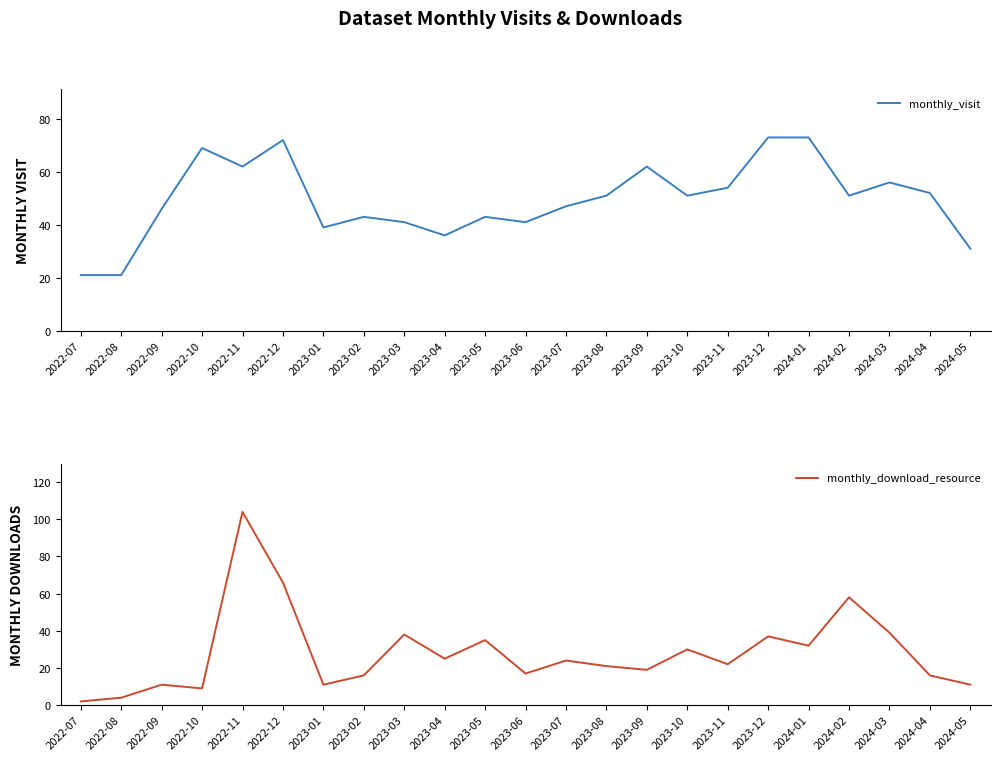

Is it true that monthly_visit equals 63 at 2023-01?

False